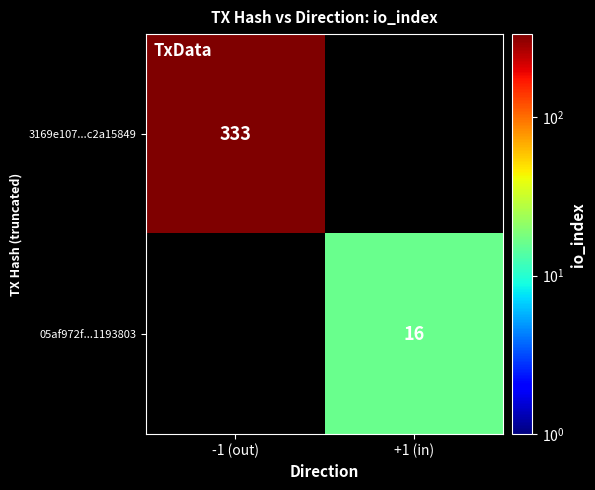

The value of 3169e107...c2a15849 at -1 (out) is 109. True or false?

False